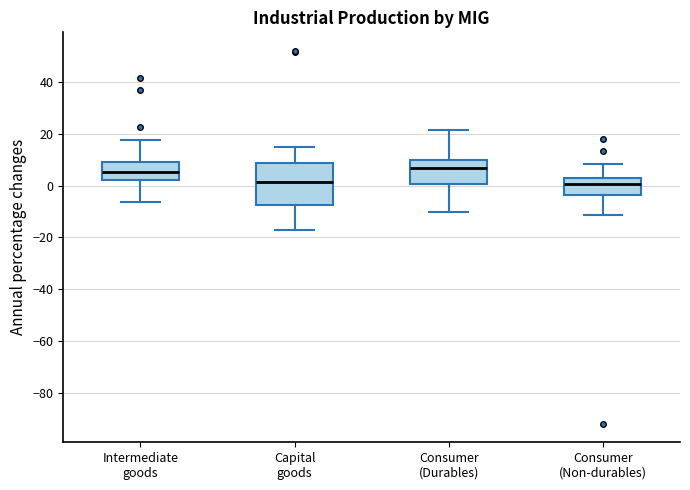

Reading left to right, transcribe this box plot: for each box, give where its median line is, the range the box spans, and where its two whiskers end, as read against the y-axis. The values are not printed on the chart, so give them approximately, as read against the axis.

Intermediate goods: median 6, box 2 to 10, whiskers -6 to 18
Capital goods: median 2, box -8 to 8, whiskers -16 to 16
Consumer (Durables): median 6, box 0 to 10, whiskers -10 to 22
Consumer (Non-durables): median 0, box -4 to 4, whiskers -12 to 8